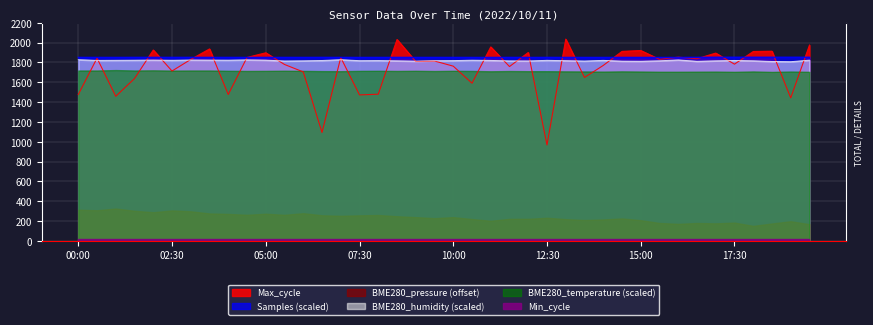

Is it true that Max_cycle equals 1488.8 at 12:30?

False